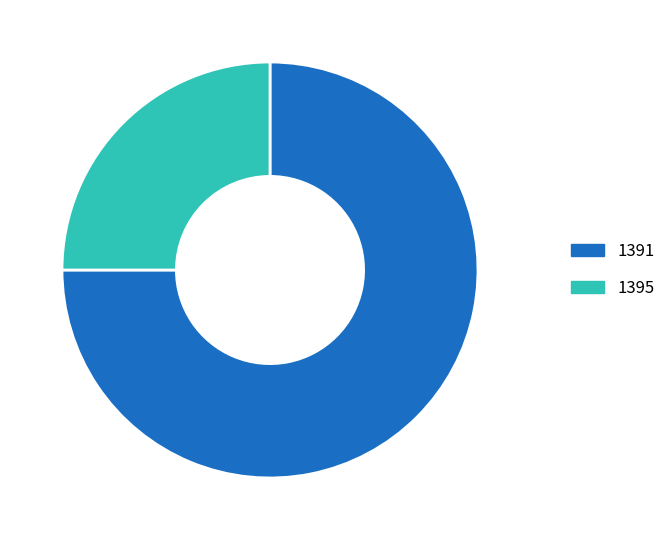

To the nearest percent, what portion does 1391 represent?

75%